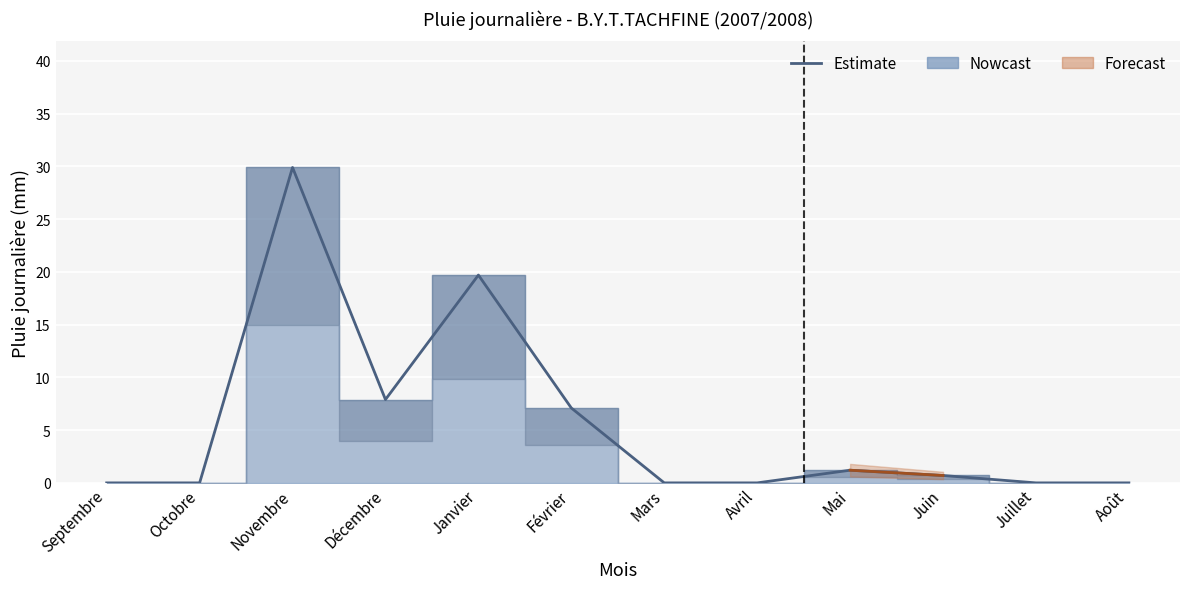

Reading right to left, what are all the values shown in this chart?

0.0	0.0	0.7	1.2	0.0	0.0	7.1	19.7	7.9	29.9	0.0	0.0